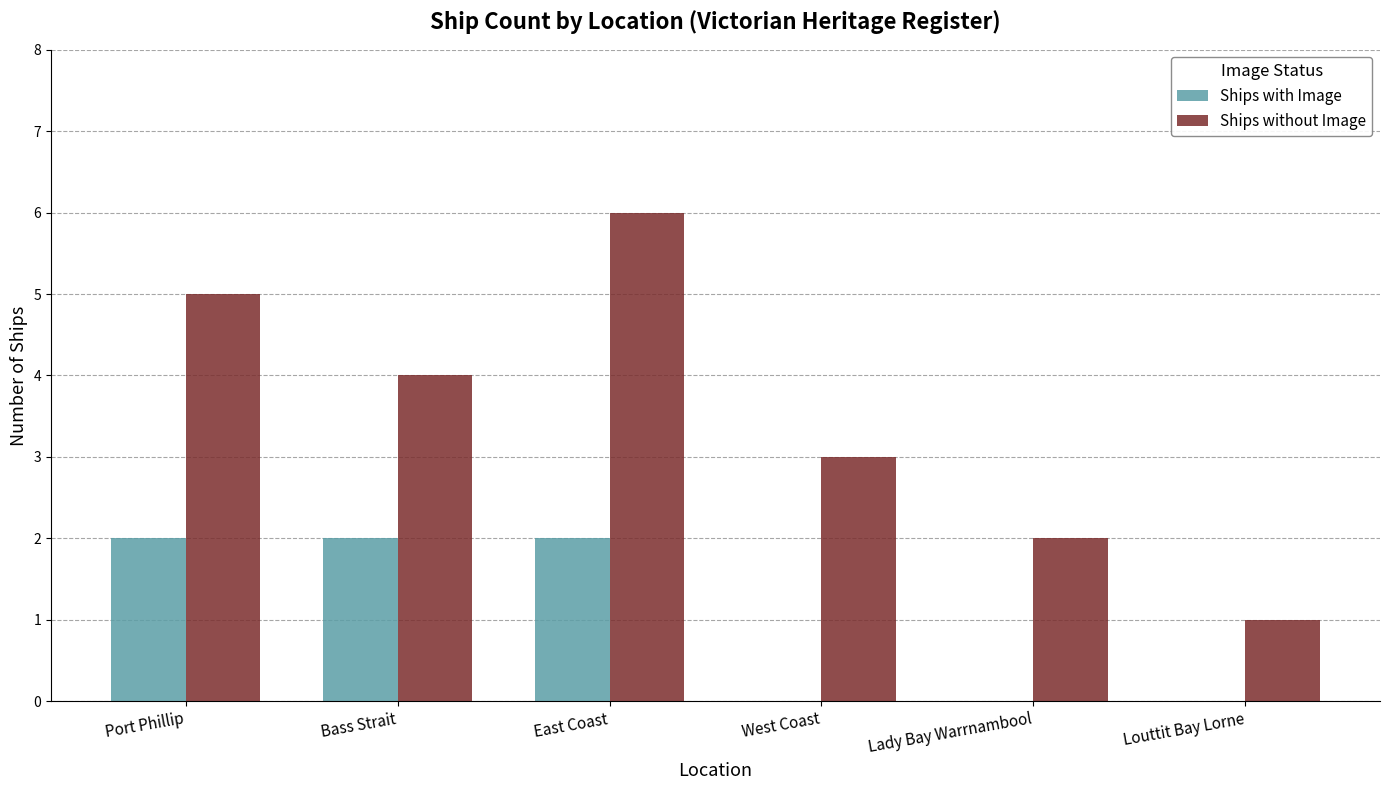

The value of Ships without Image at Louttit Bay Lorne is 1. True or false?

True